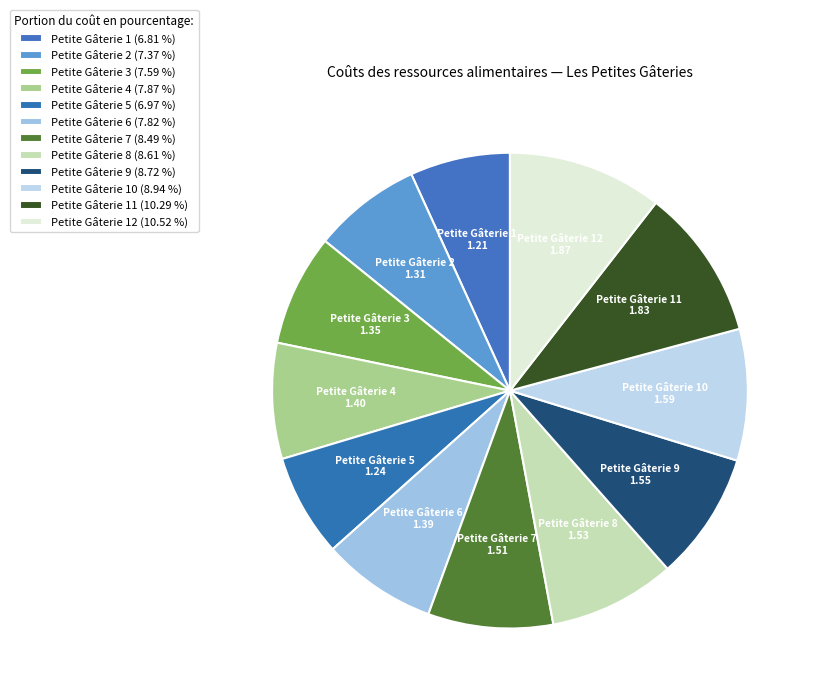

What is the ratio of the value at Petite Gâterie 4 to the value at Petite Gâterie 3?

1.0